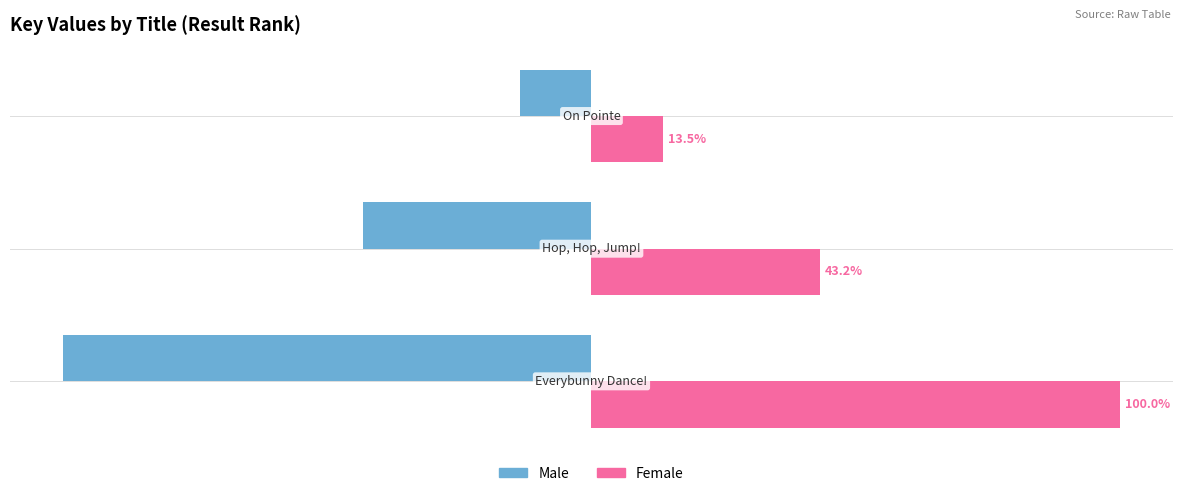

Rank the series by their maximum value, from highest to lowest.

Female, Male